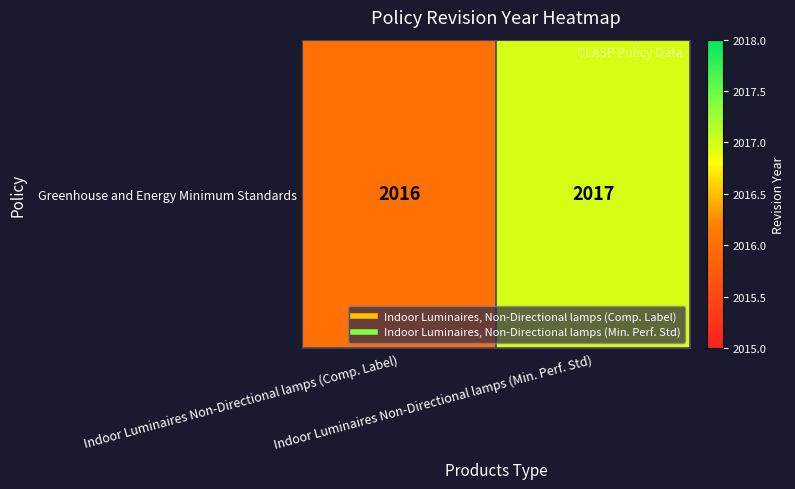

At which label is the value closest to 2016?

Indoor Luminaires Non-Directional lamps (Comp. Label)